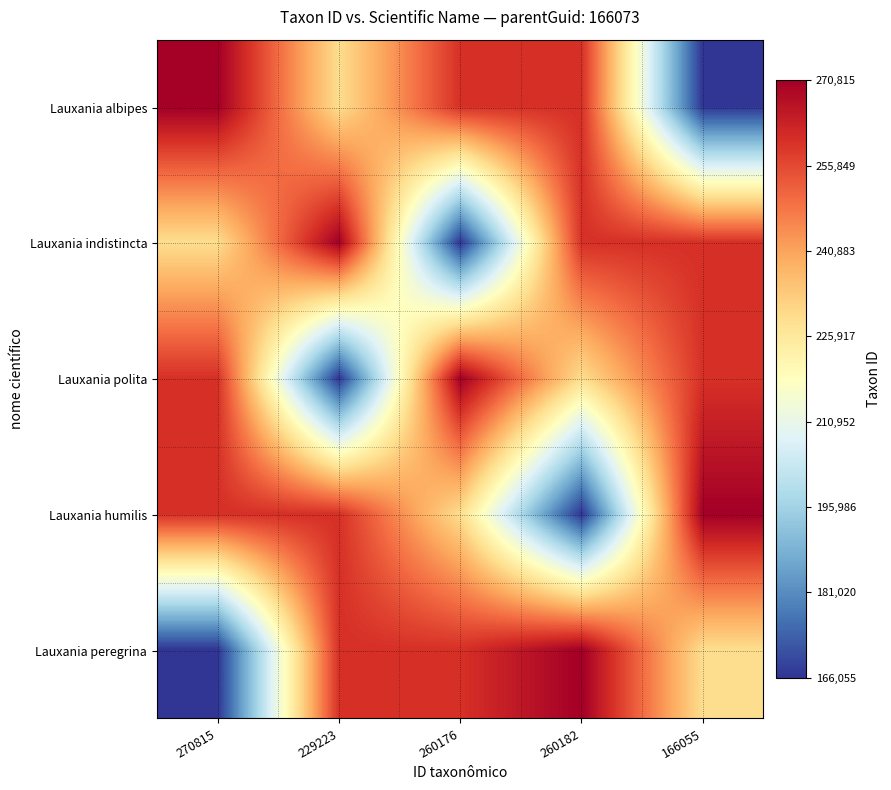

Which has a higher value, 166055 or 270815?

270815